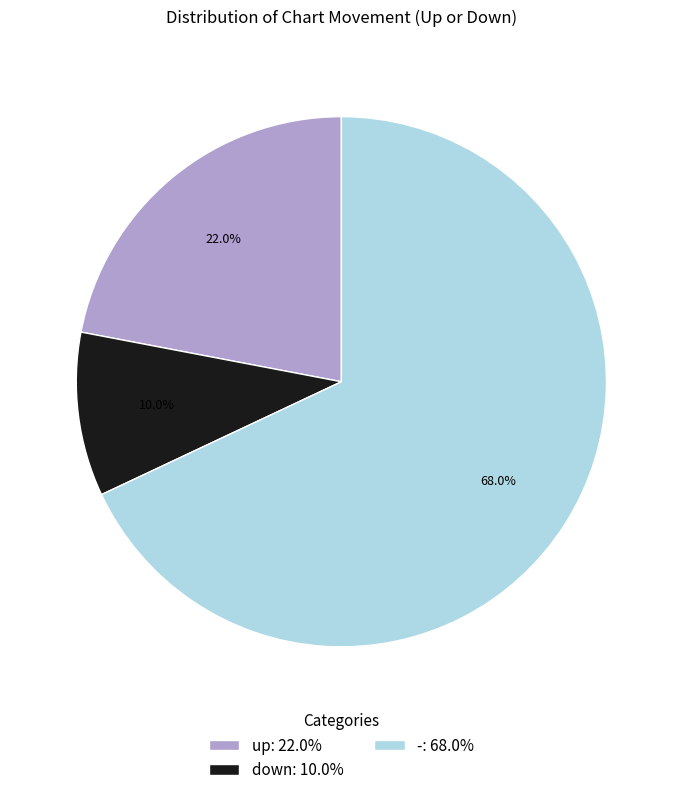

How many segments does this pie chart have?

3